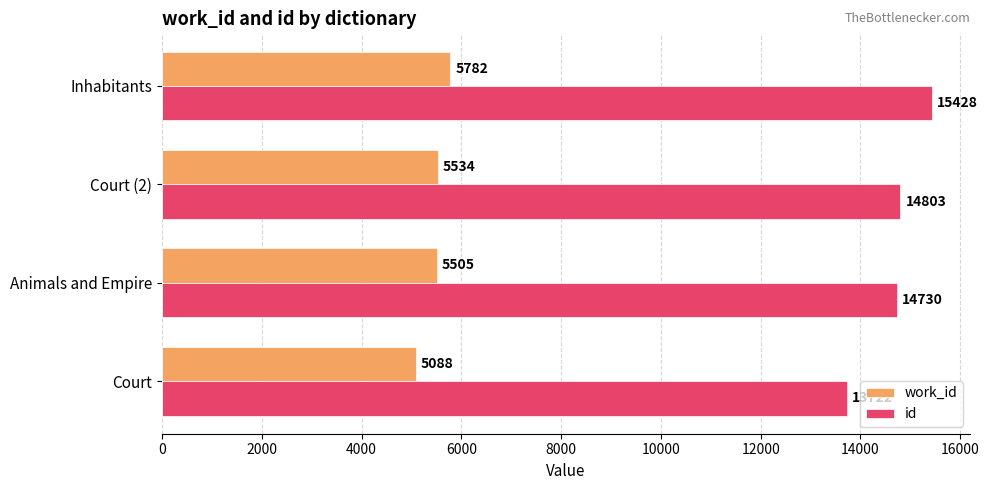

Which series has the largest total across all categories?

id